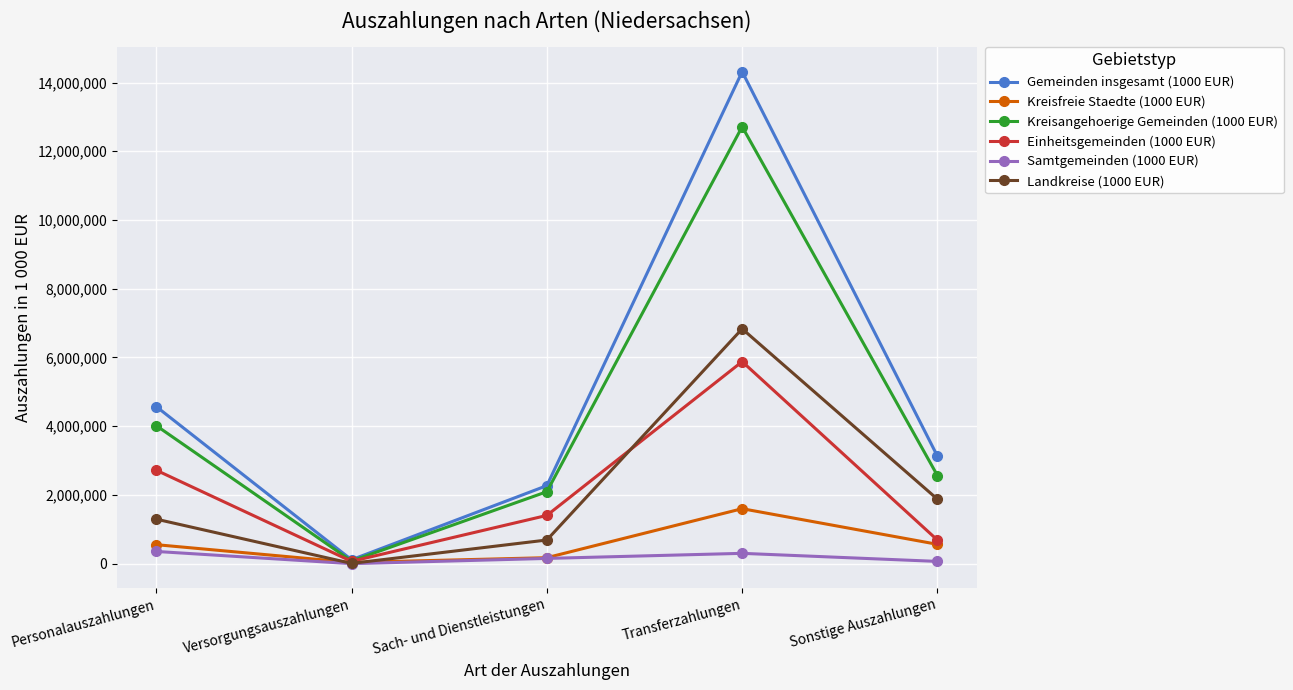

True or false: Gemeinden insgesamt (1000 EUR) has more than 2 interior local peaks.

False